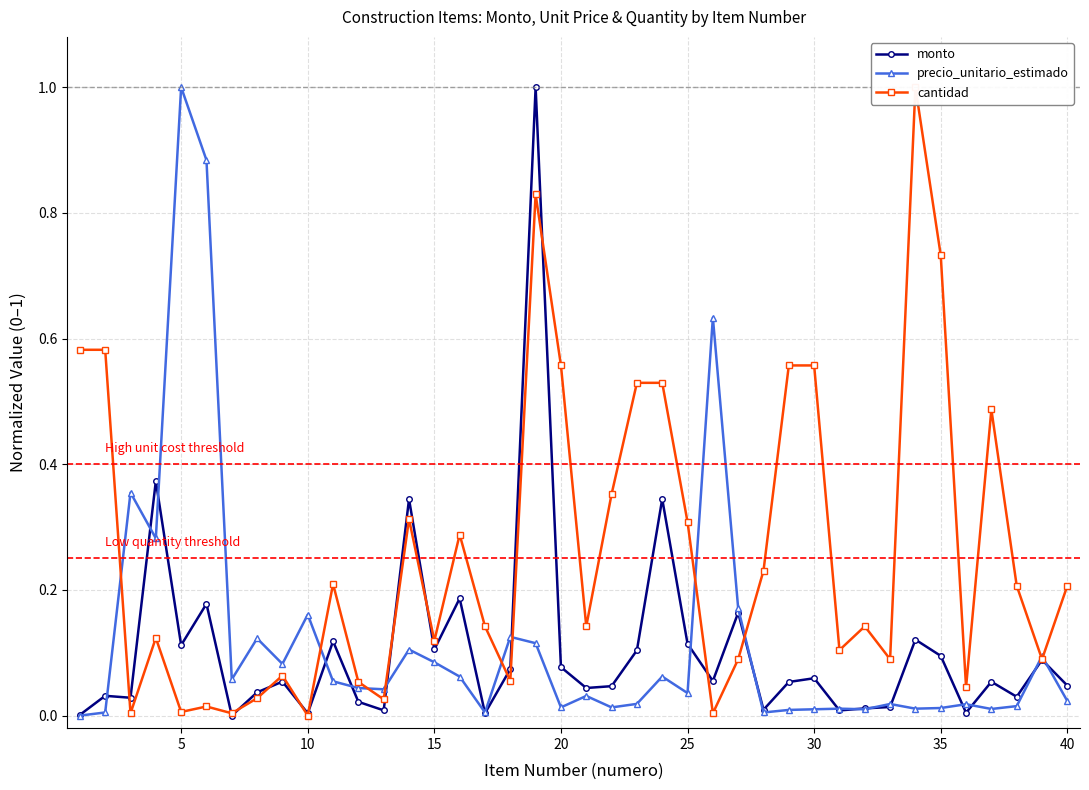

What are all the series names shown in the legend?

monto, precio_unitario_estimado, cantidad